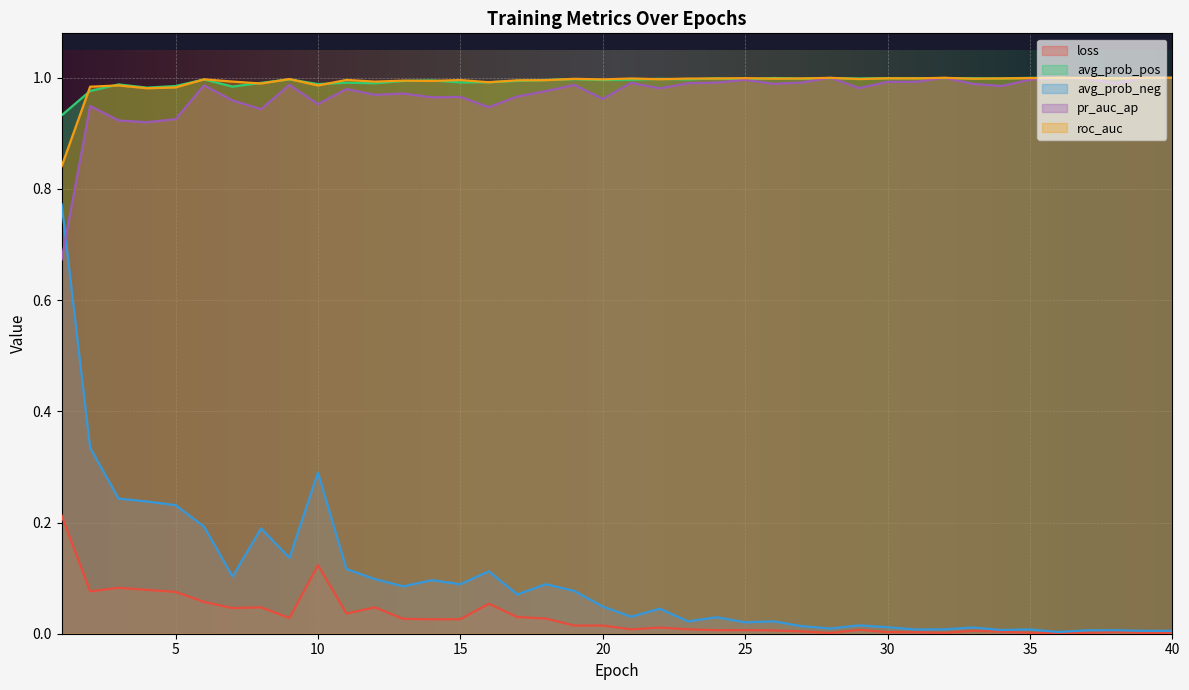

What is the spread (max minus min) of values at 36?

1.0